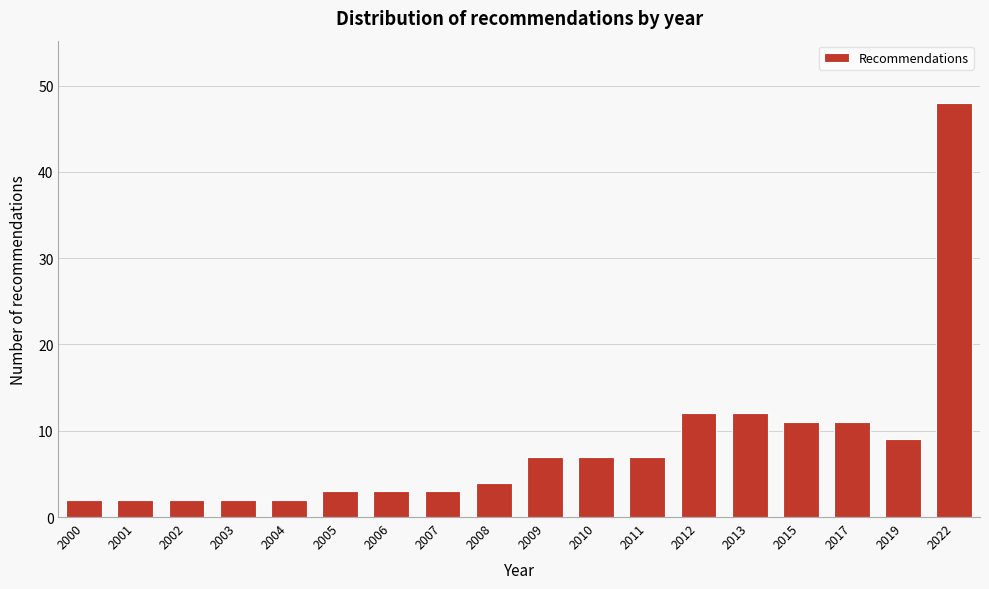

Reading left to right, what are all the values shown in this chart?

2	2	2	2	2	3	3	3	4	7	7	7	12	12	11	11	9	48